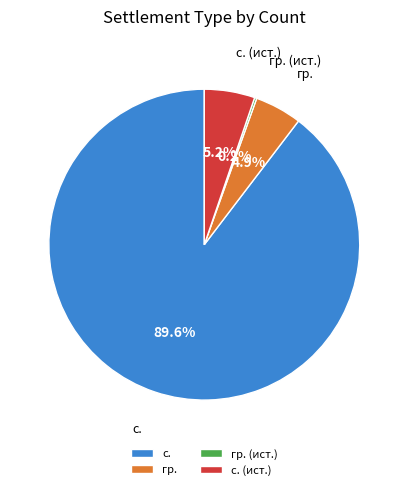

What is the ratio of the value at с. (ист.) to the value at гр.?

1.1